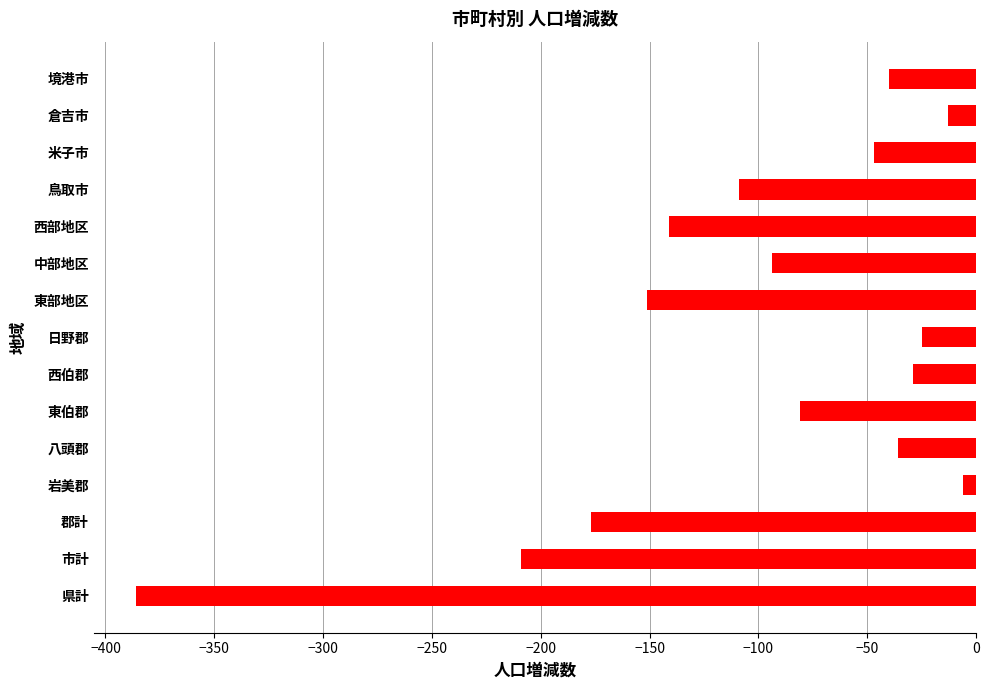

Rank the categories by value from lowest to highest.

県計, 市計, 郡計, 東部地区, 西部地区, 鳥取市, 中部地区, 東伯郡, 米子市, 境港市, 八頭郡, 西伯郡, 日野郡, 倉吉市, 岩美郡